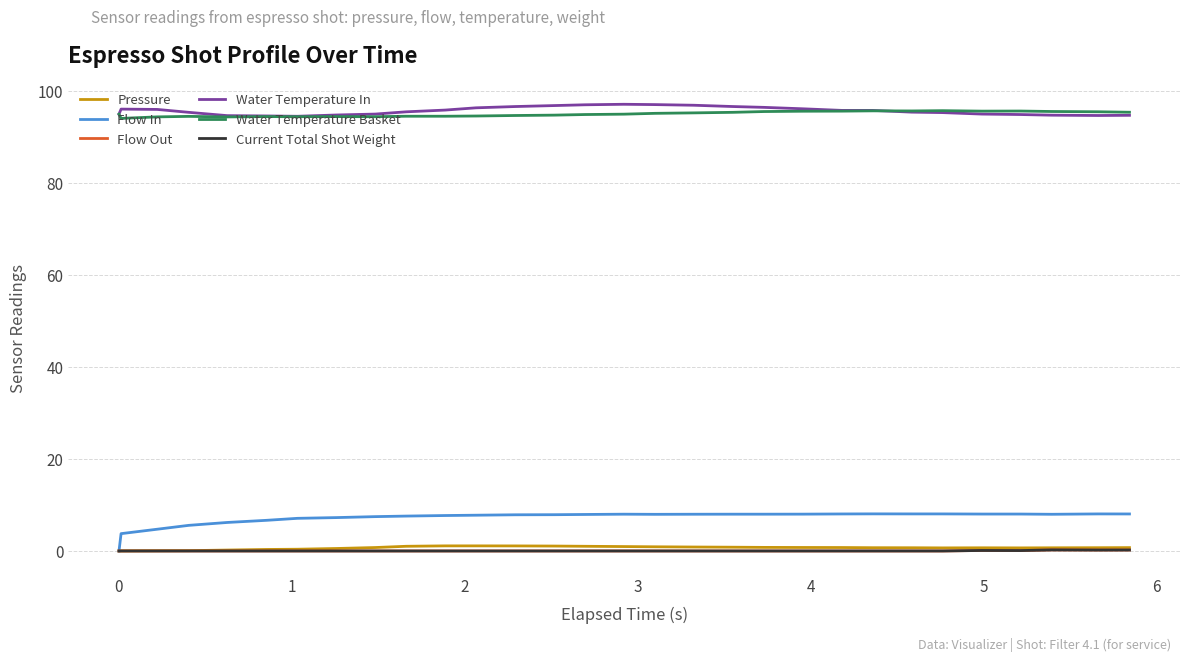

Which series has the widest spread of values?

Flow In